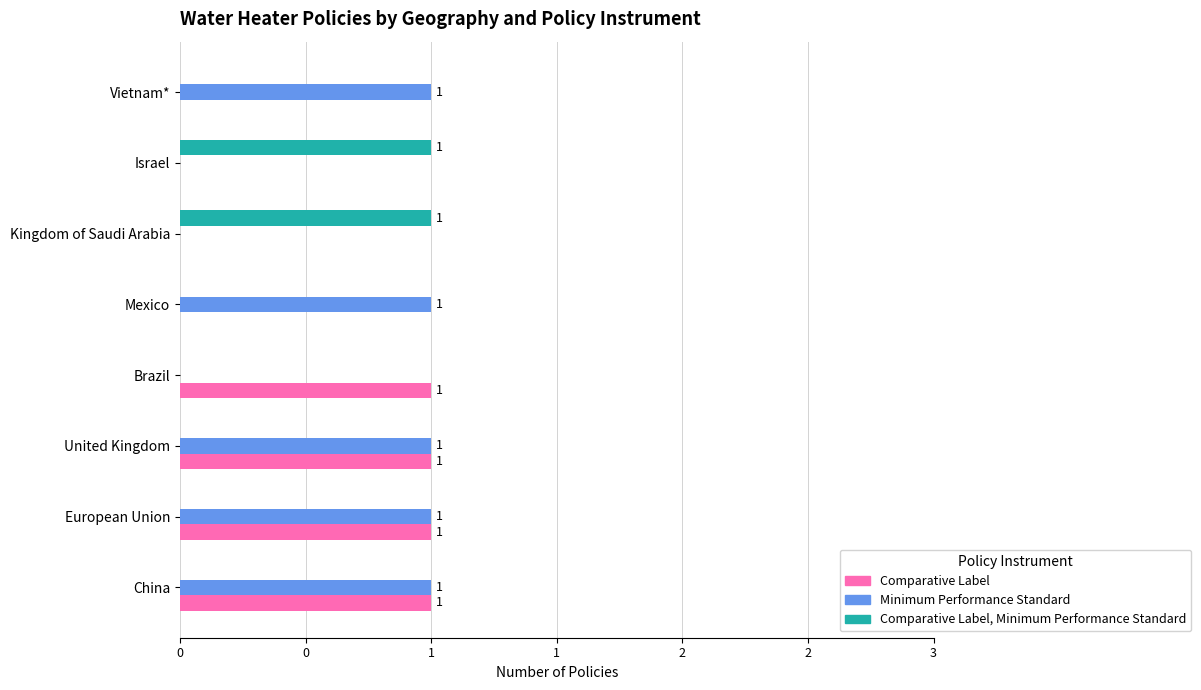

What are all the series names shown in the legend?

Comparative Label, Minimum Performance Standard, Comparative Label, Minimum Performance Standard